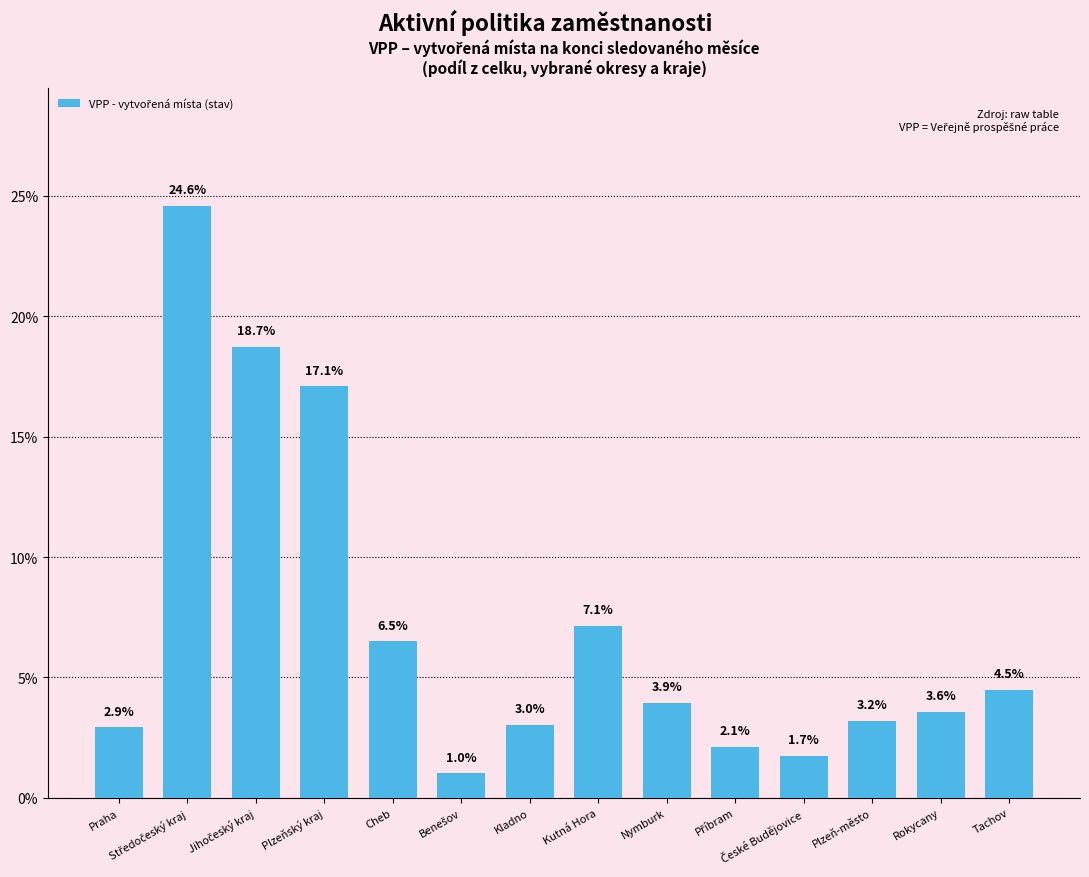

What is the difference between the maximum and minimum values?

23.6